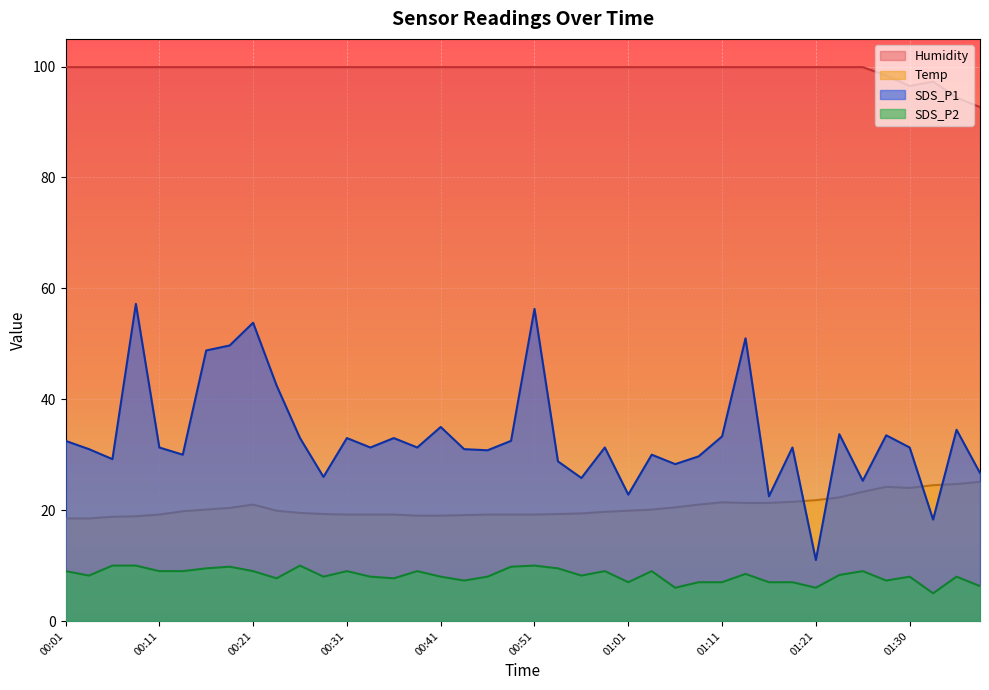

At which category does Humidity reach its first local valley?

01:30